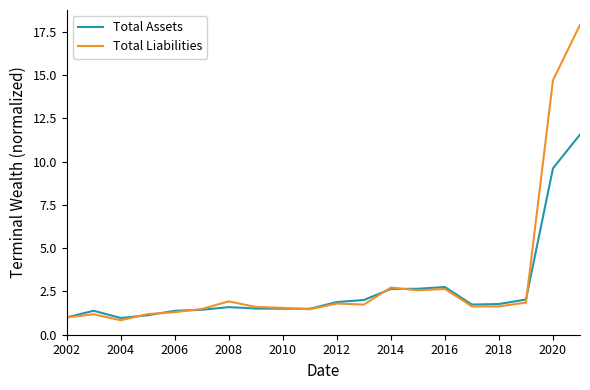

What is the highest value of the Total Assets series?

11.6